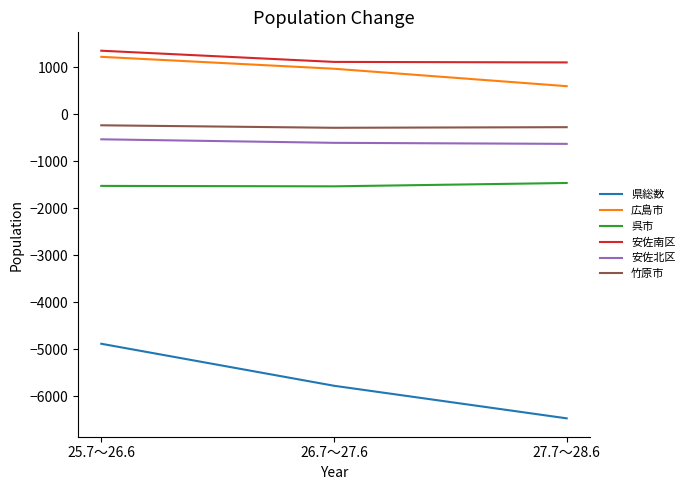

What is the highest value of the 竹原市 series?

-239